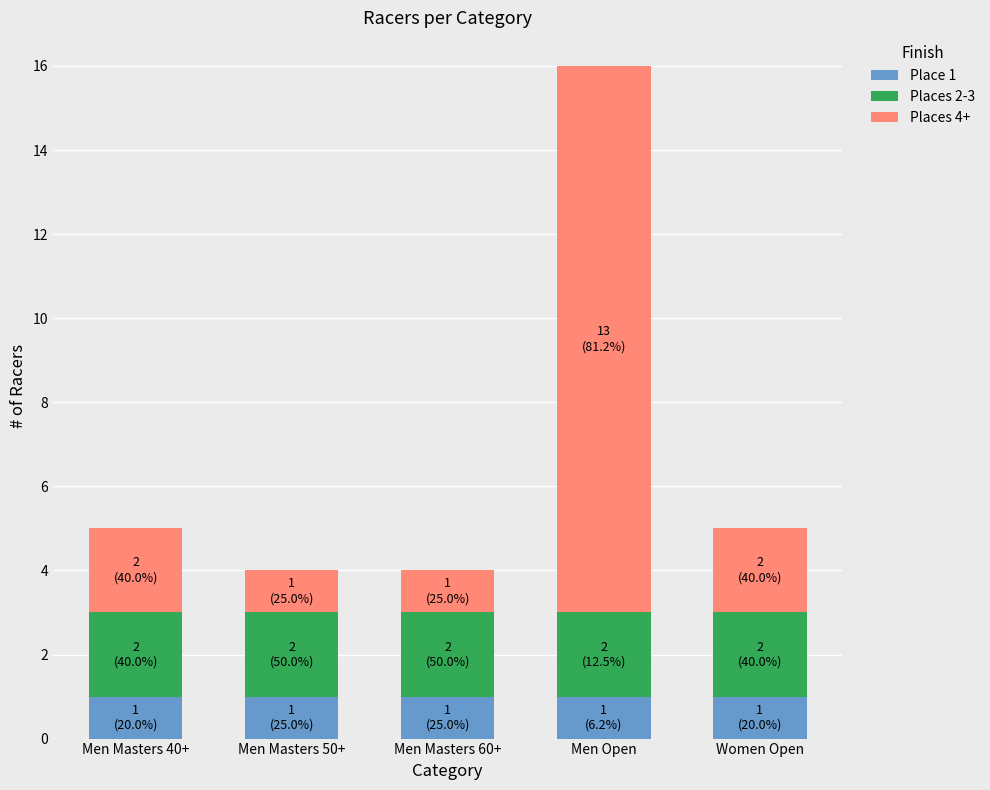

What is the total value across all series at Men Masters 60+?

4